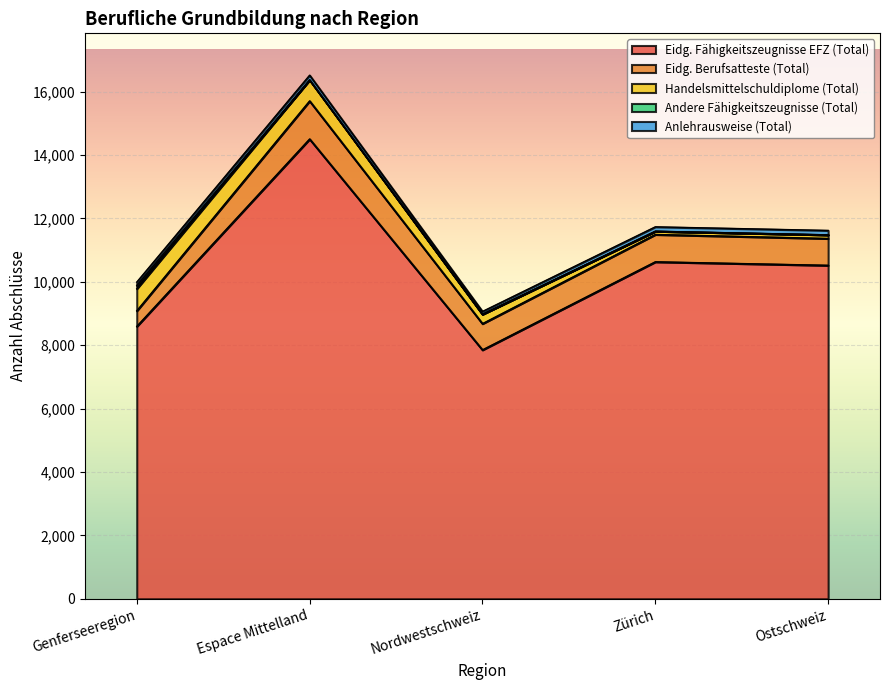

Reading left to right, list all the values displayed in this chart.

Eidg. Fähigkeitszeugnisse EFZ (Total): Genferseeregion=8594	Espace Mittelland=14505	Nordwestschweiz=7853	Zürich=10631	Ostschweiz=10520
Eidg. Berufsatteste (Total): Genferseeregion=491	Espace Mittelland=1201	Nordwestschweiz=827	Zürich=862	Ostschweiz=846
Handelsmittelschuldiplome (Total): Genferseeregion=697	Espace Mittelland=663	Nordwestschweiz=297	Zürich=102	Ostschweiz=115
Andere Fähigkeitszeugnisse (Total): Genferseeregion=101	Espace Mittelland=0	Nordwestschweiz=0	Zürich=0	Ostschweiz=0
Anlehrausweise (Total): Genferseeregion=109	Espace Mittelland=148	Nordwestschweiz=88	Zürich=139	Ostschweiz=139